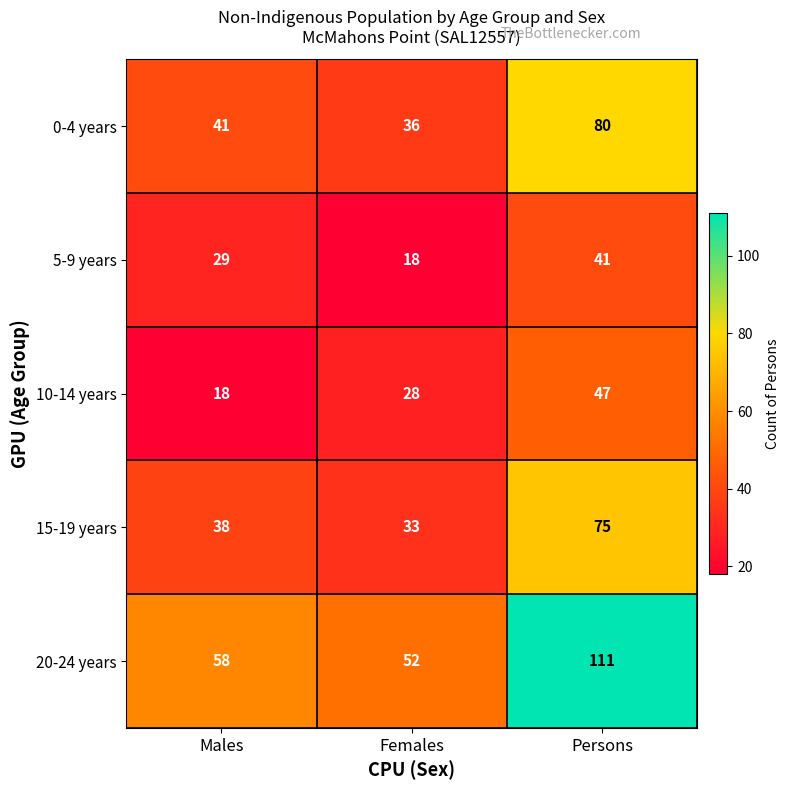

What is the total value across all series at Males?

184